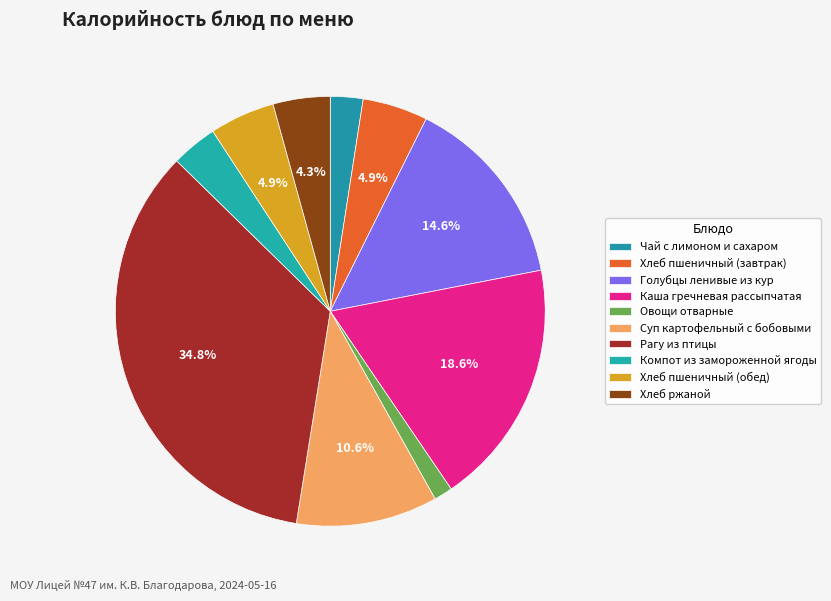

To the nearest percent, what portion does Овощи отварные represent?

1%